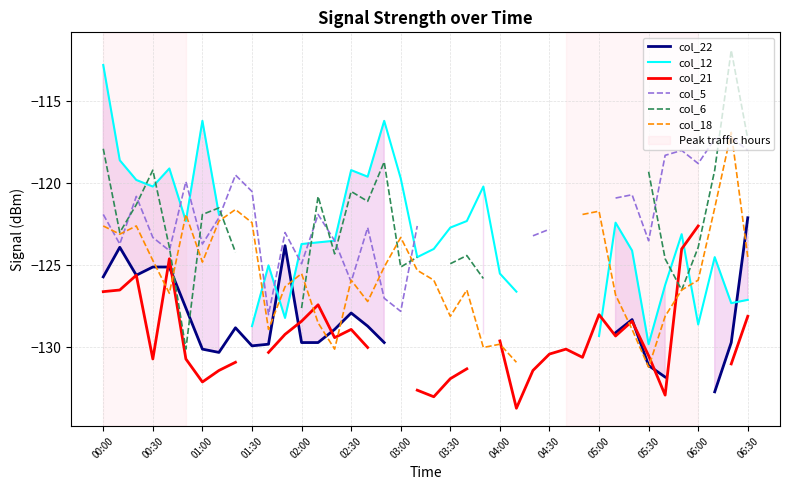

What is the difference between the maximum and minimum values in the col_22 series?

10.6